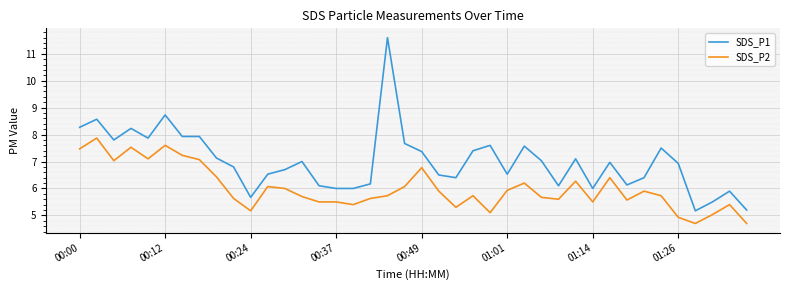

What is the lowest value of the SDS_P2 series?

4.7